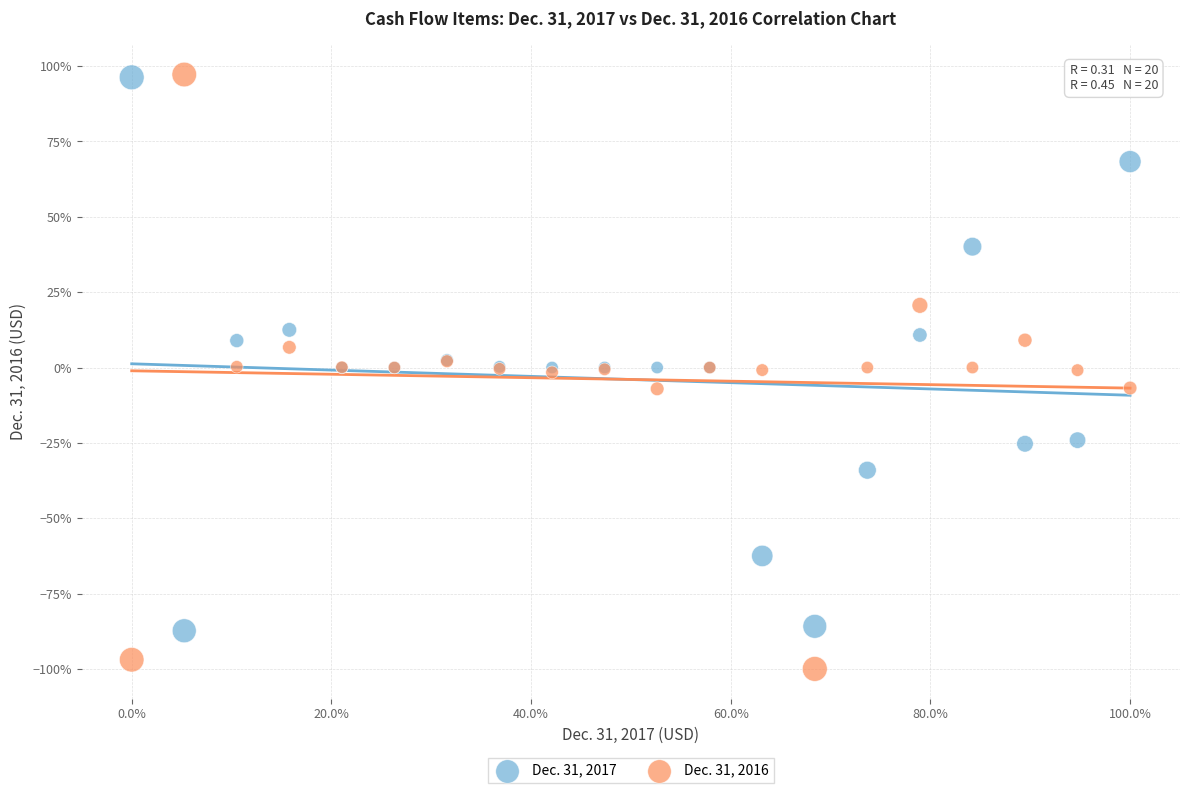

What are all the series names shown in the legend?

Dec. 31, 2017, Dec. 31, 2016